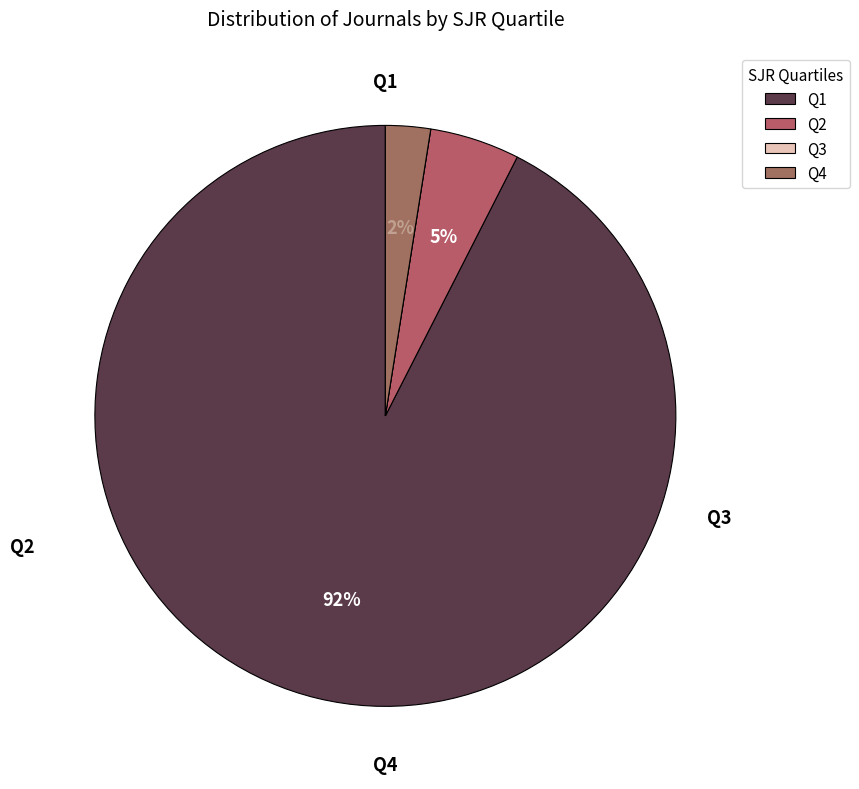

Which has a higher value, Q2 or Q4?

Q2